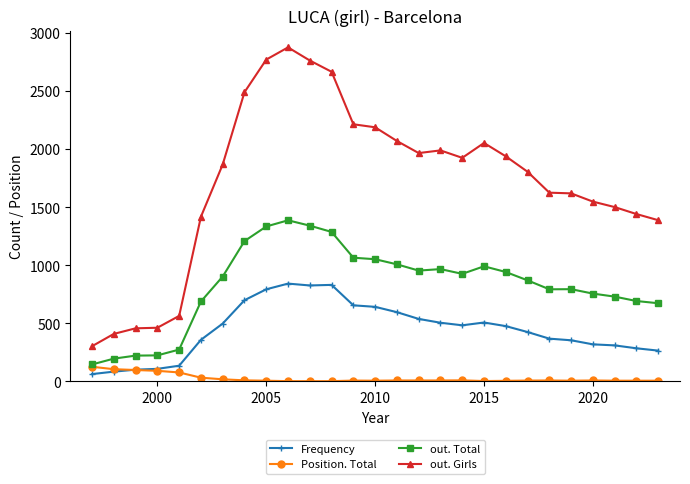

True or false: out. Total and out. Girls cross at least once.

False